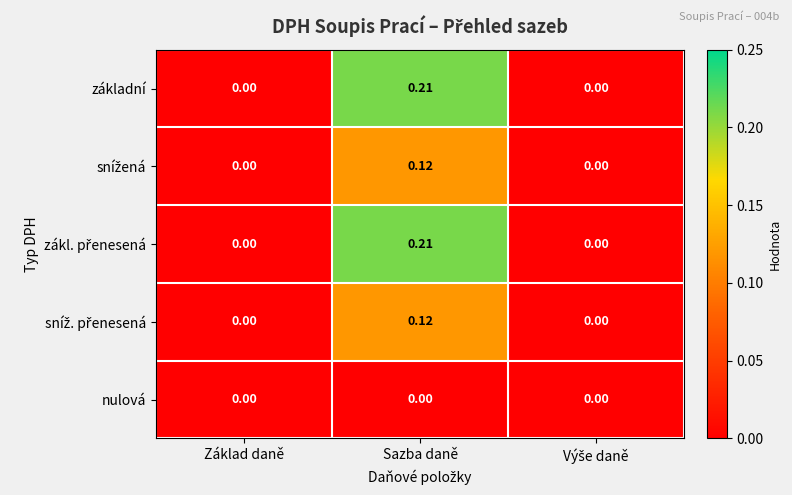

Which category has the highest value in the základní series?

Sazba daně